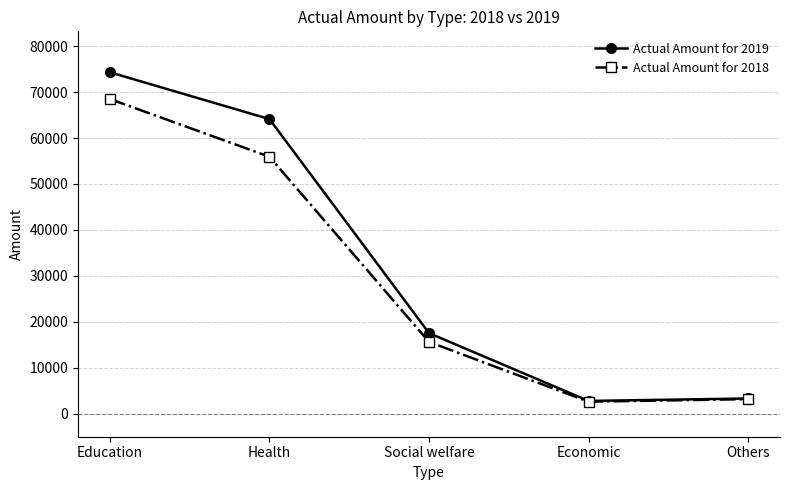

List the series in order of their overall mean, lowest first.

Actual Amount for 2018, Actual Amount for 2019